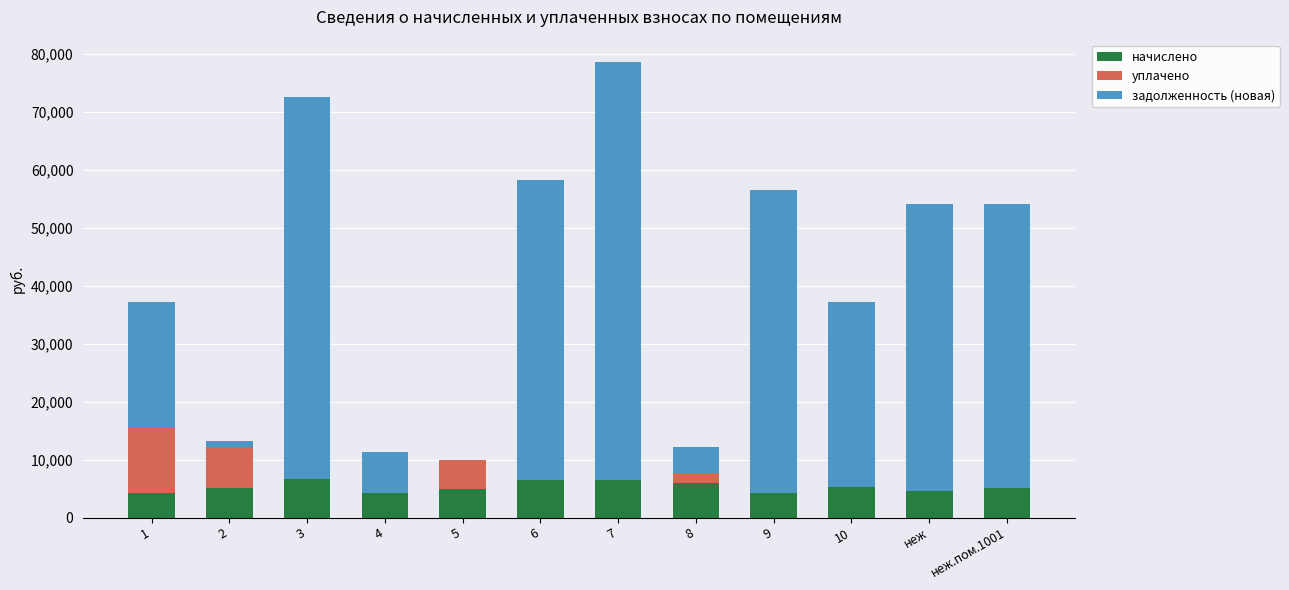

What is the total value across all series at 4?

11330.6